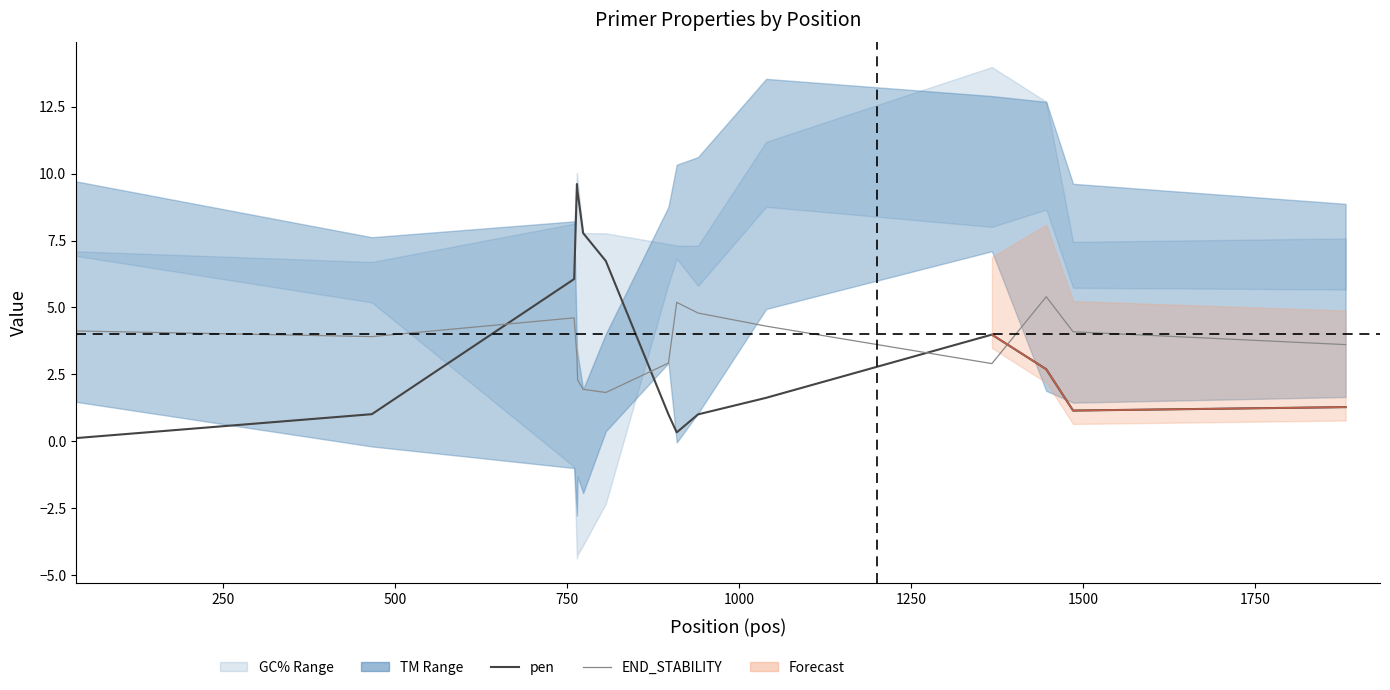

What is the spread (max minus min) of values at 1500?

4.9